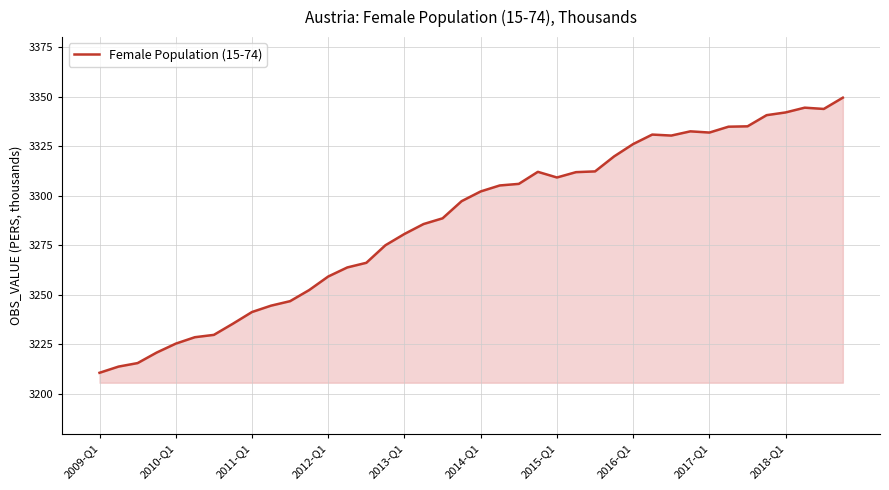

What is the greatest value displayed?

3349.4